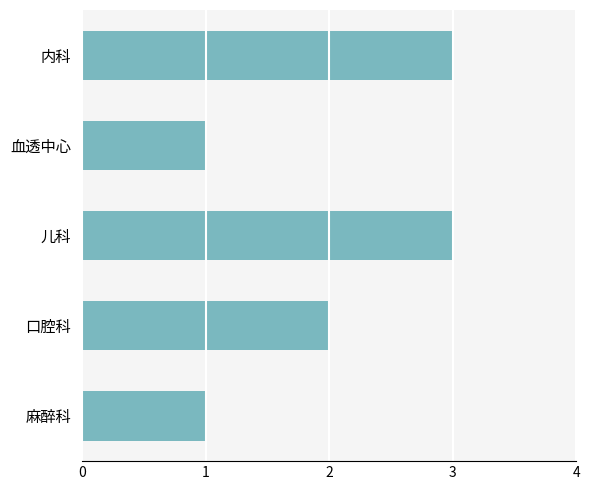

Are the bars horizontal?

Yes